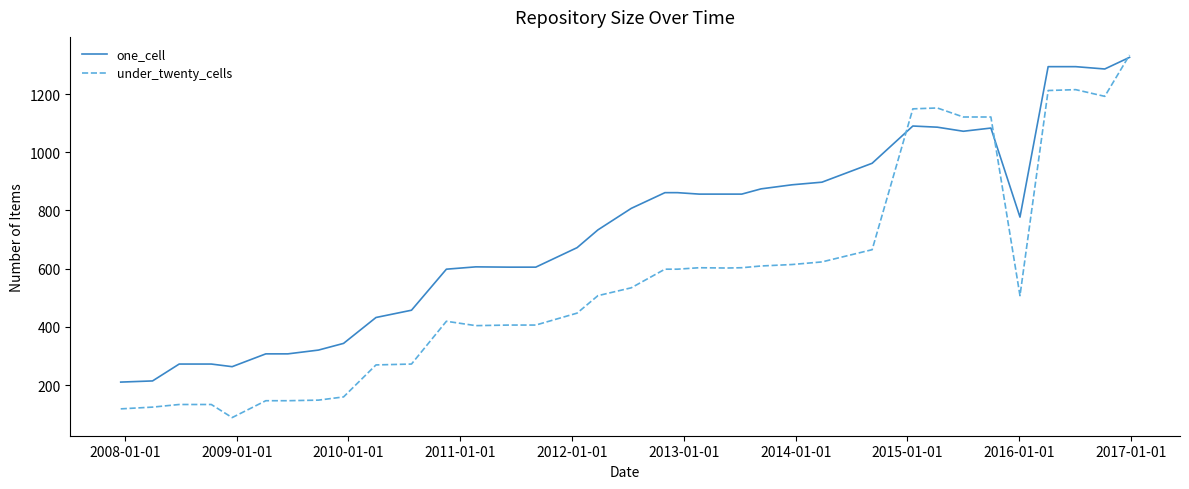

True or false: under_twenty_cells and one_cell cross at least once.

True